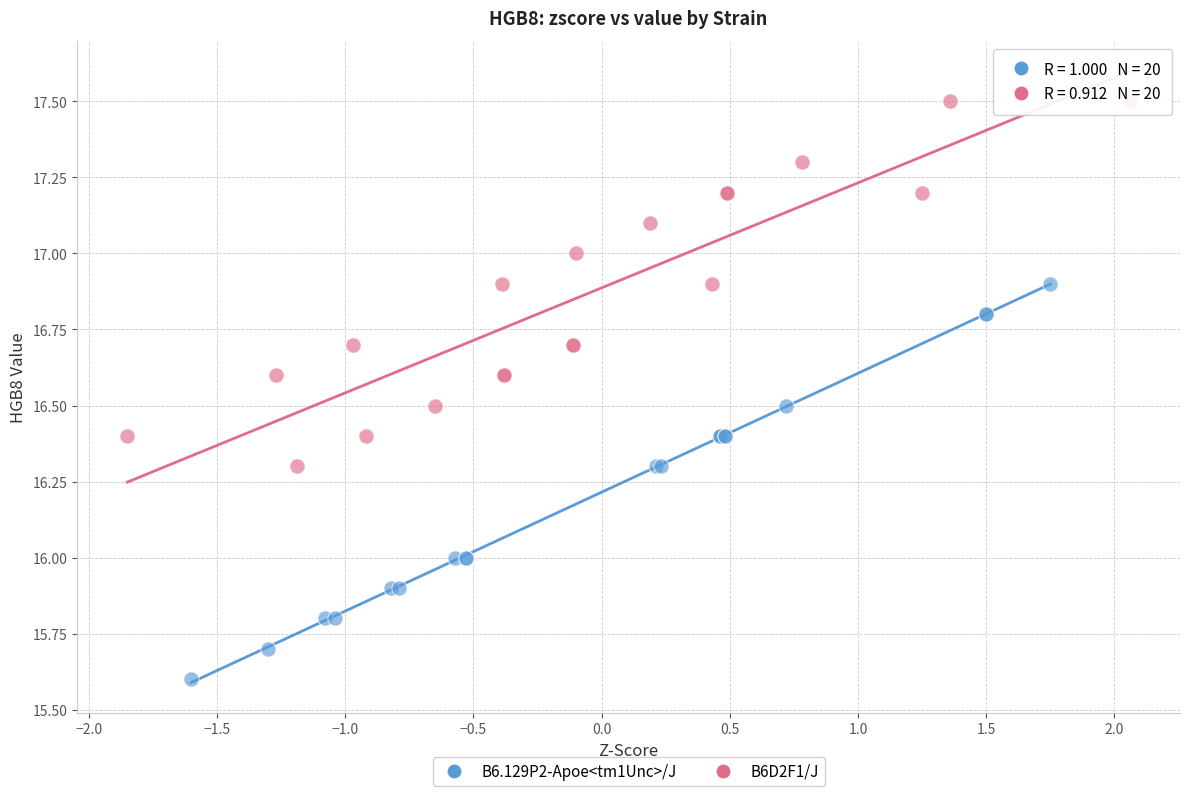

Which series contains the highest Y value?

B6D2F1/J